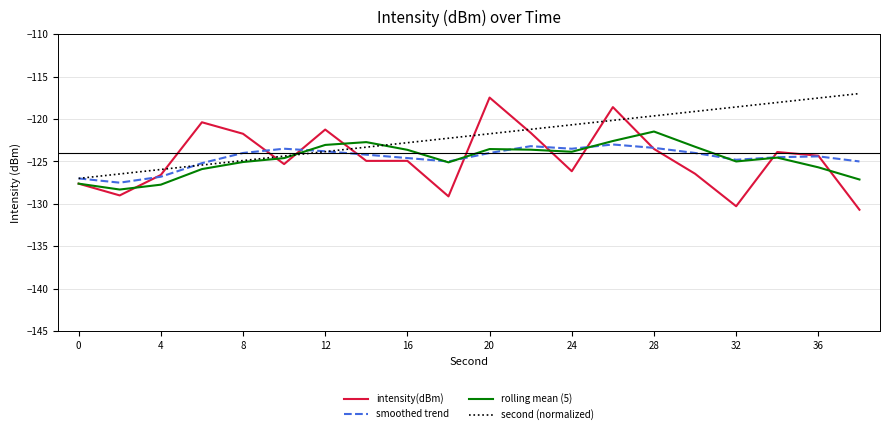

Which series has the largest total across all categories?

second (normalized)